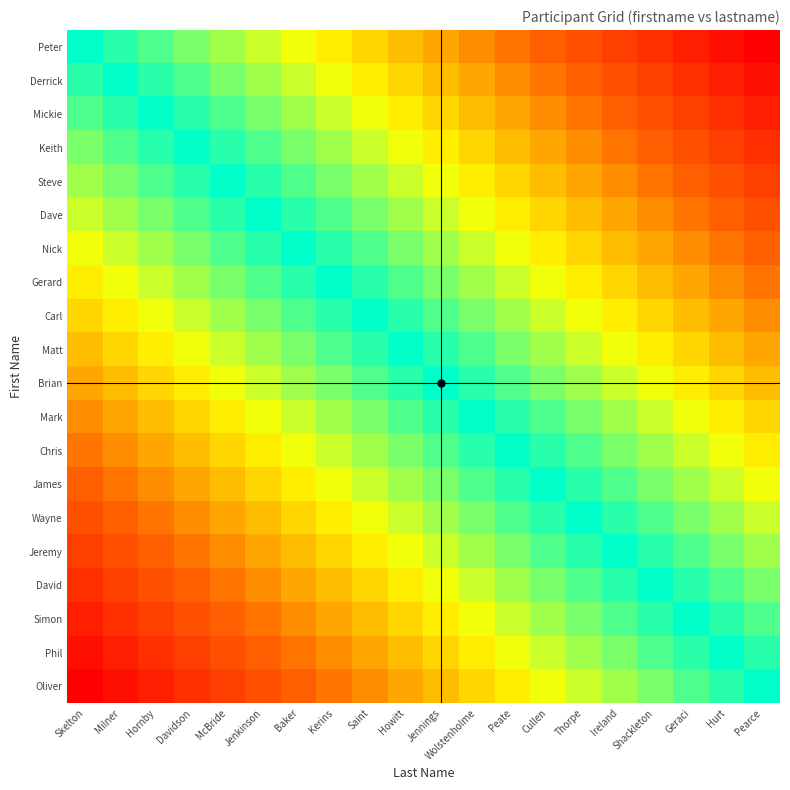

What is the minimum value shown in the chart?

-1.0